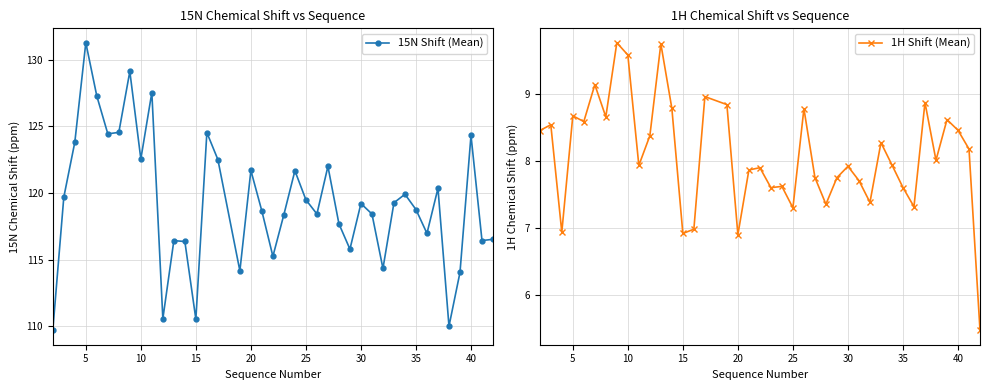

Does the chart display data point markers on the line(s)?

Yes